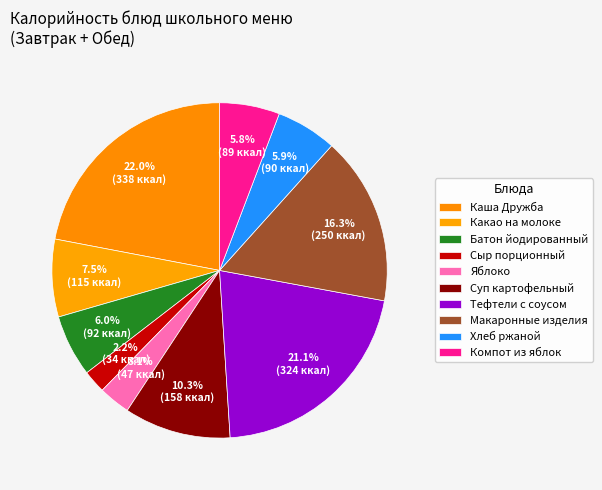

Count the number of slices in the pie.

10